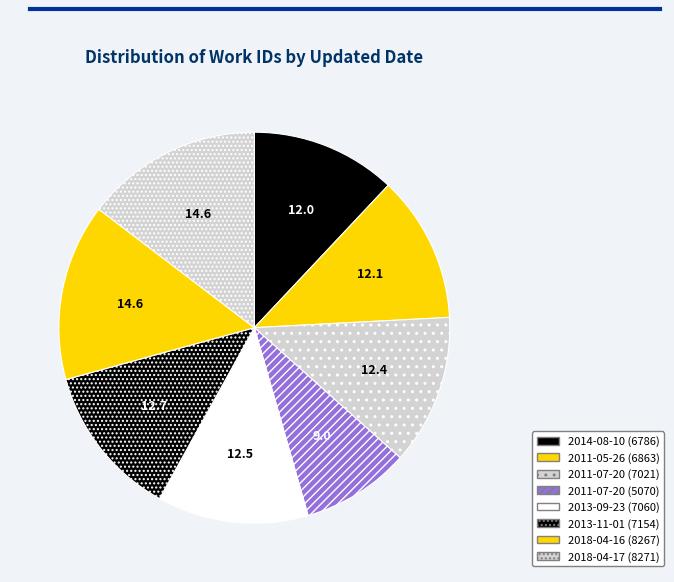

Count the number of slices in the pie.

8